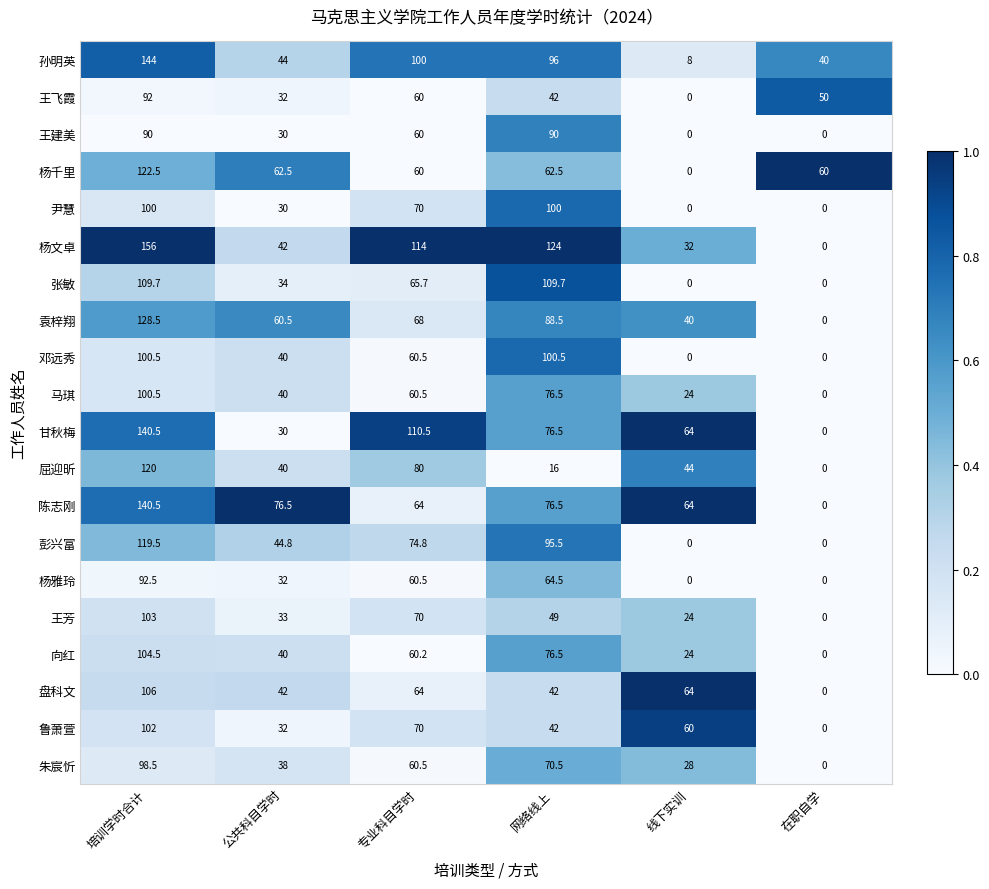

What is the greatest value displayed?

156.0